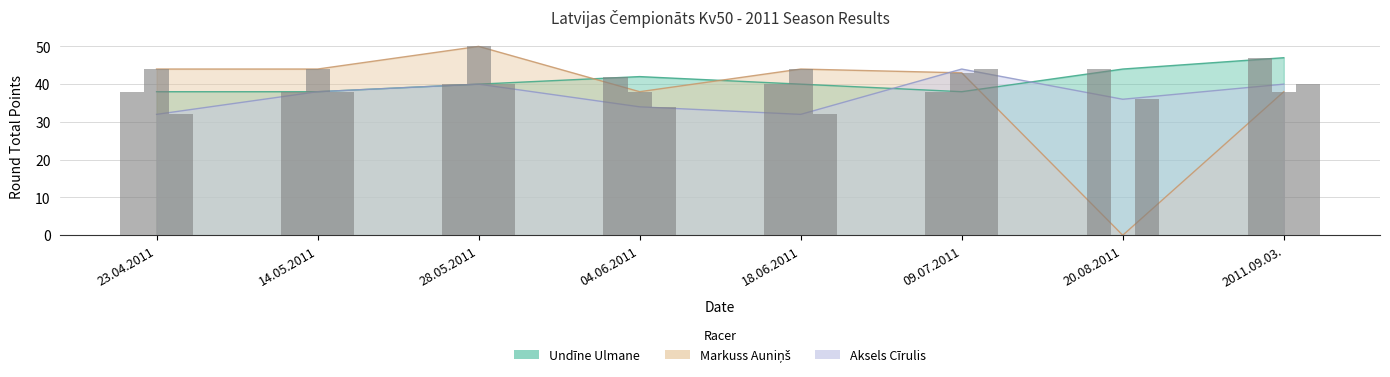

Reading left to right, transcribe all the data shown in this chart.

Undine Ulmane: 38	38	40	42	40	38	44	47
Markuss Aunins: 44	44	50	38	44	43	0	38
Aksels Cirulis: 32	38	40	34	32	44	36	40